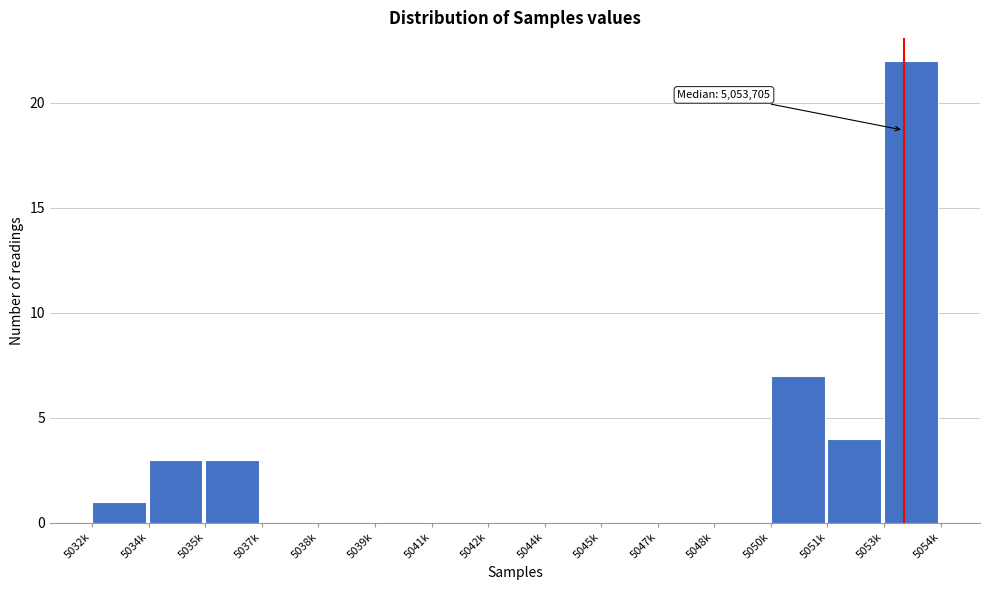

Reading right to left, extract all data points from this chart.

5053k=22	5051k=4	5050k=7	5048k=0	5047k=0	5045k=0	5044k=0	5042k=0	5041k=0	5039k=0	5038k=0	5037k=0	5035k=3	5034k=3	5032k=1